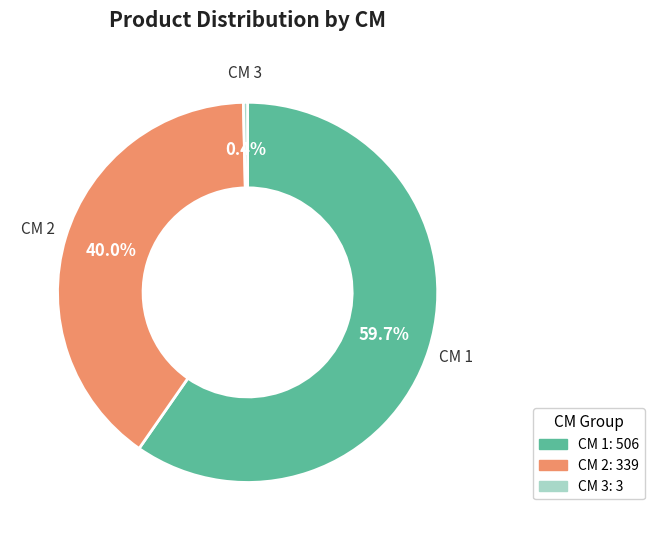

What is the smallest slice in the pie chart?

CM 3: 3